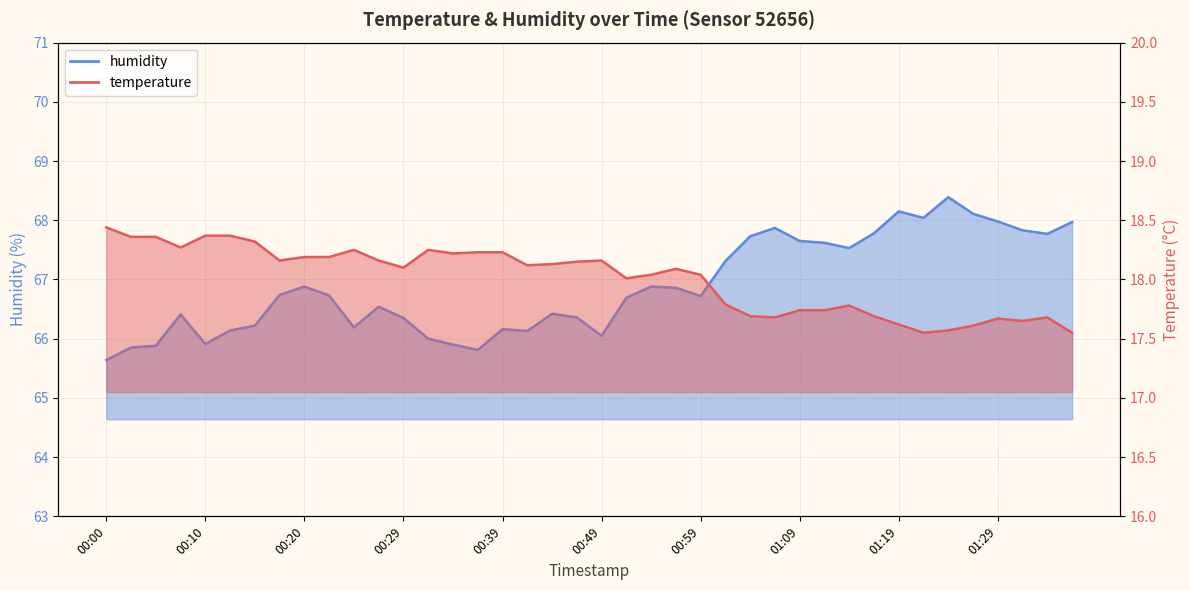

How many values in the humidity series exceed 66?

33